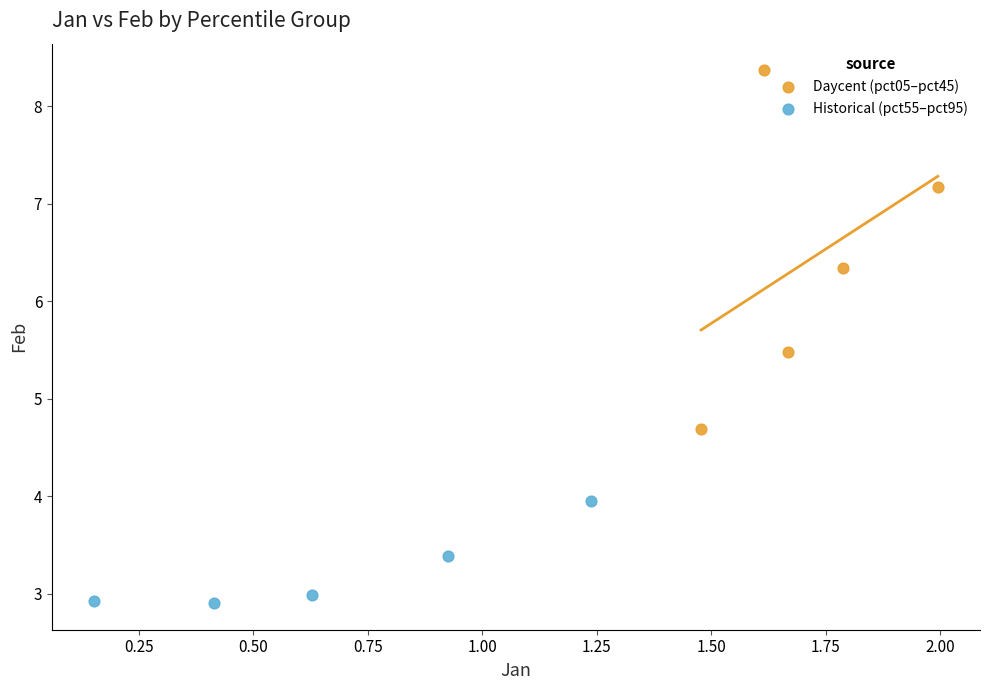

Which series contains the lowest Y value?

Historical (pct55–pct95)